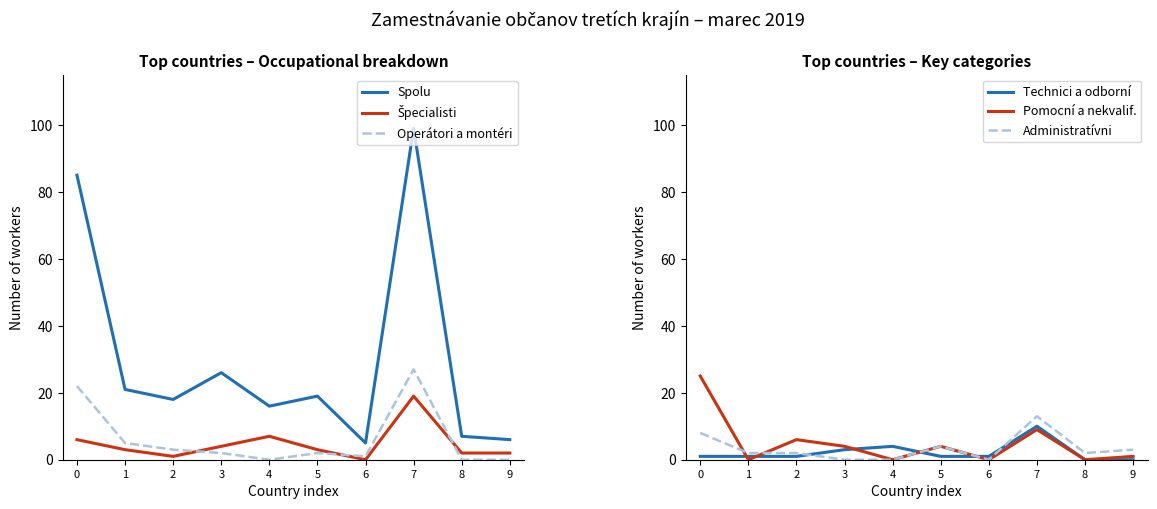

What is the maximum value for Pomocní a nekvalif.?

25